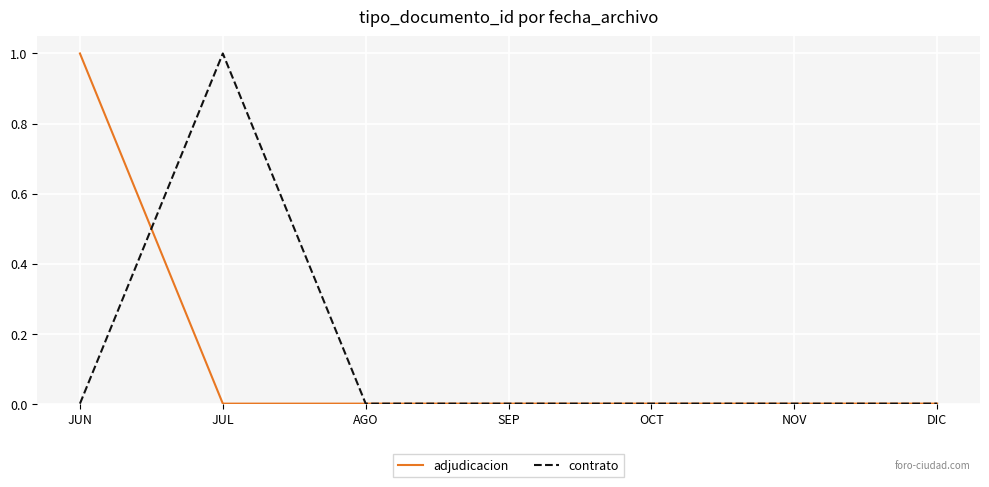

What position from the right is JUL?

6